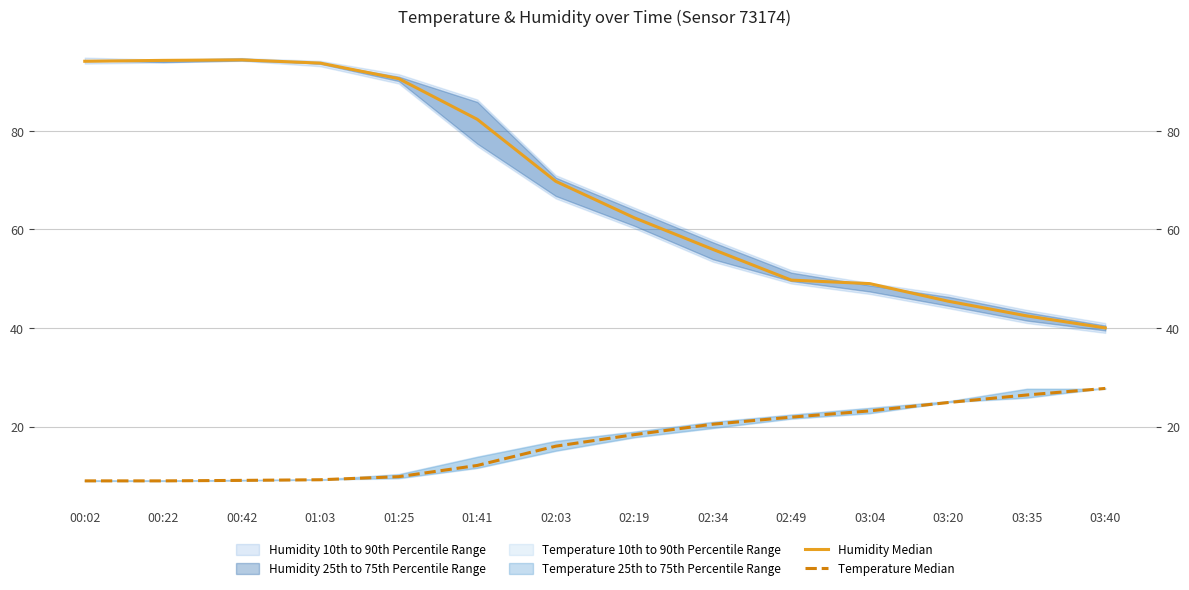

Between 00:02 and 03:20, which series saw the biggest shift?

Humidity Median